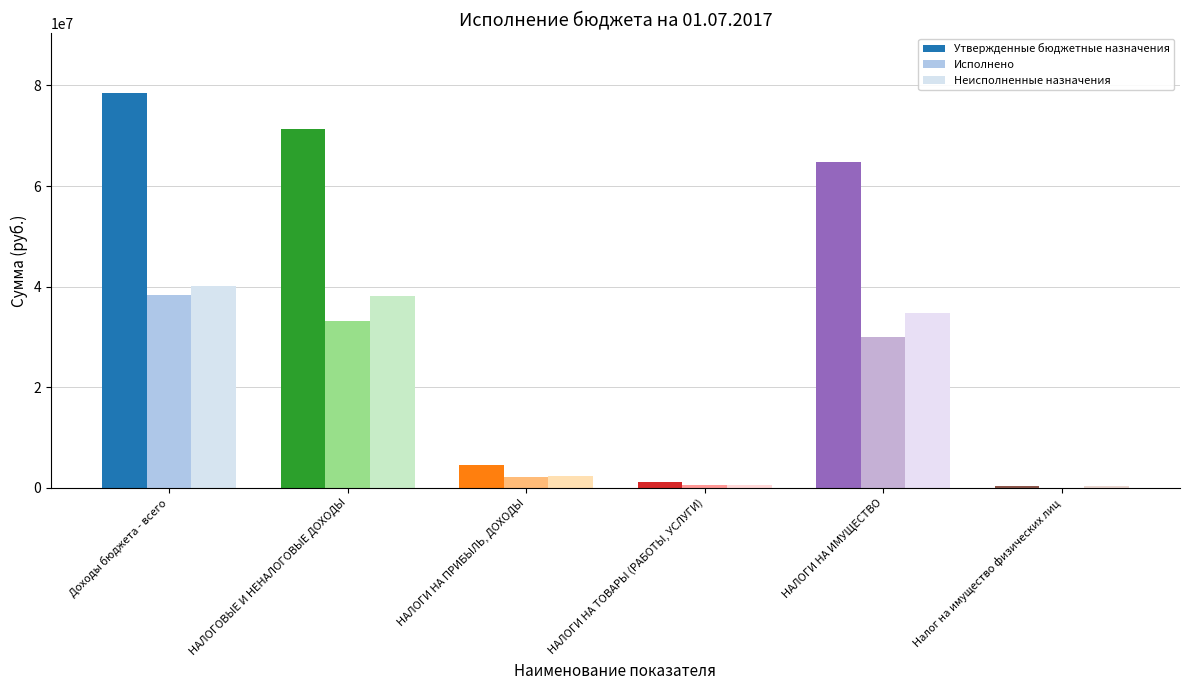

What is the total value across all series at НАЛОГОВЫЕ И НЕНАЛОГОВЫЕ ДОХОДЫ?

142568600.0